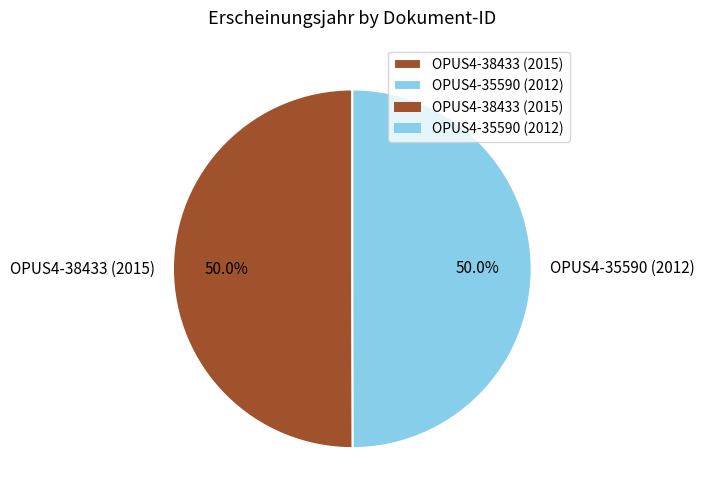

The OPUS4-38433 (2015) slice represents 50% of the pie. True or false?

True